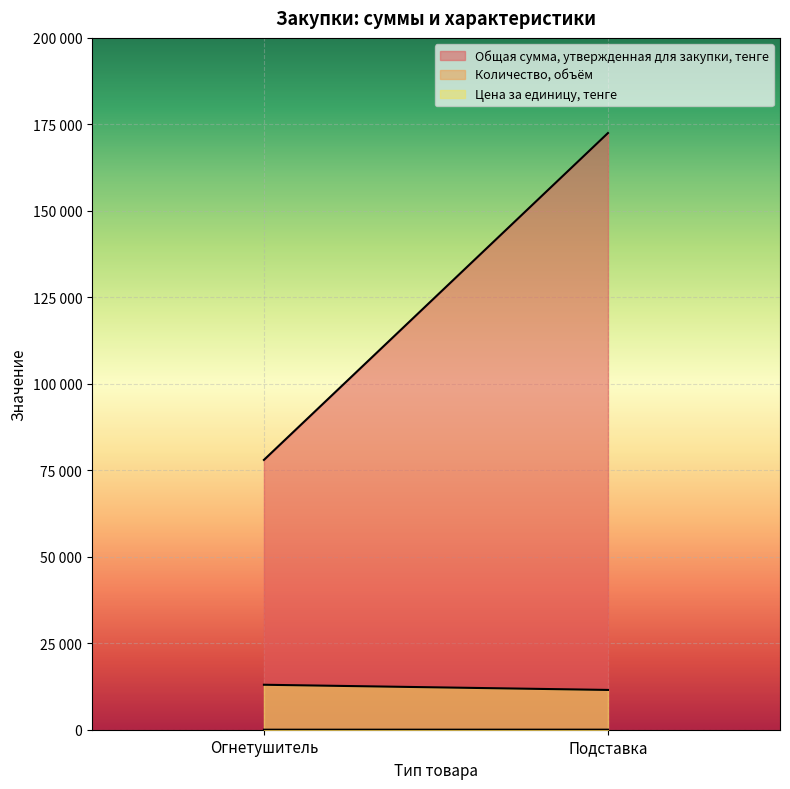

What is the total value across all series at Подставка?

184015